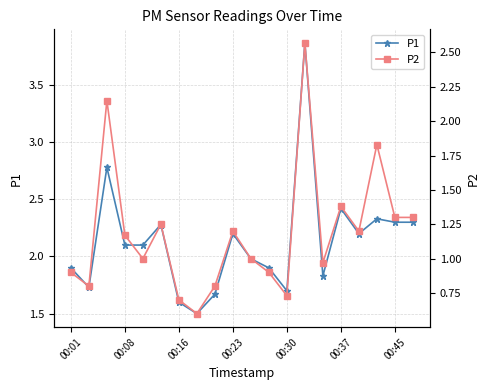

True or false: P2 and P1 cross at least once.

False